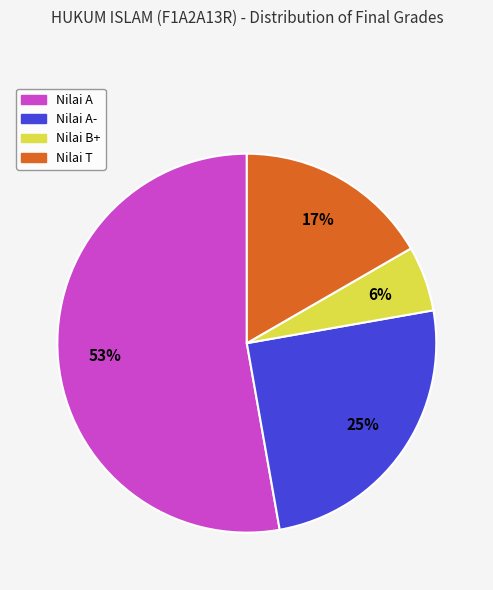

How many slices are in this pie chart?

4